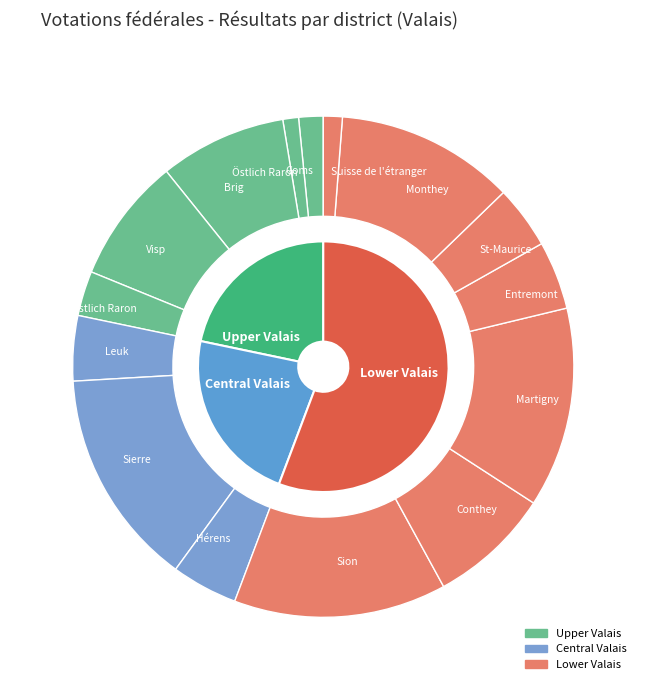

What is the largest slice in the pie chart?

Sierre